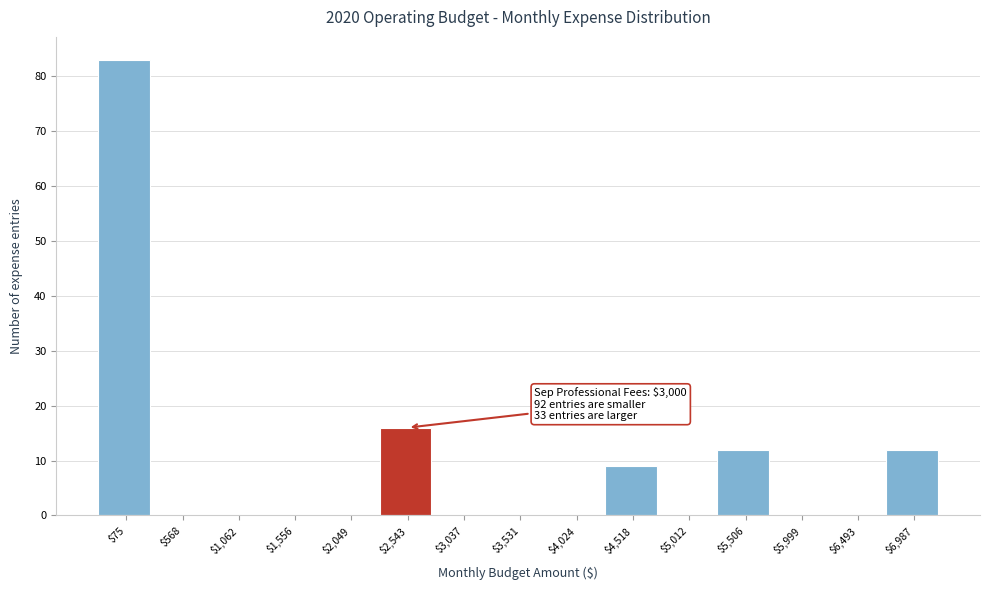

At which label is the value closest to 41?

$2,543